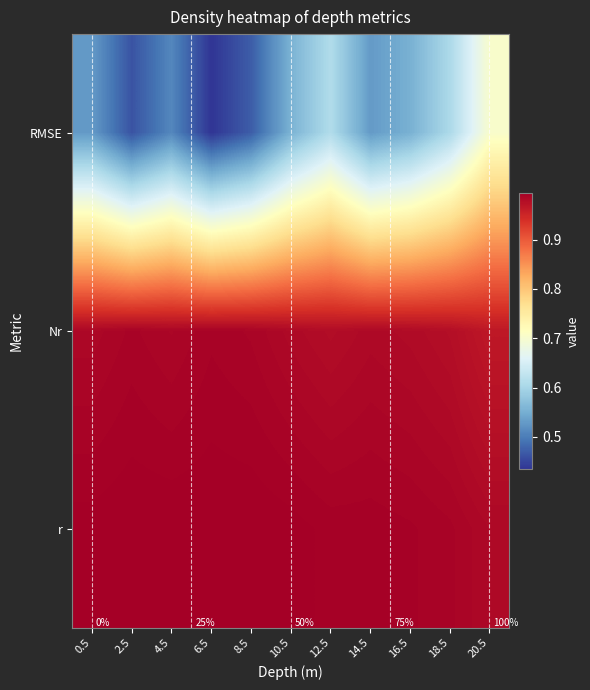

Which series has the largest range (max minus min)?

RMSE